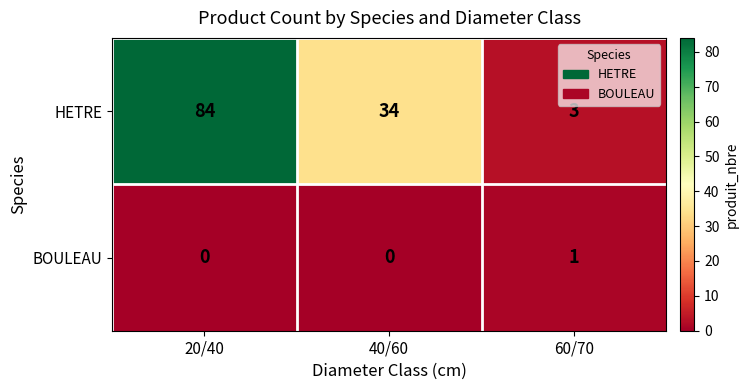

What is the difference between the HETRE values at 20/40 and 40/60?

50